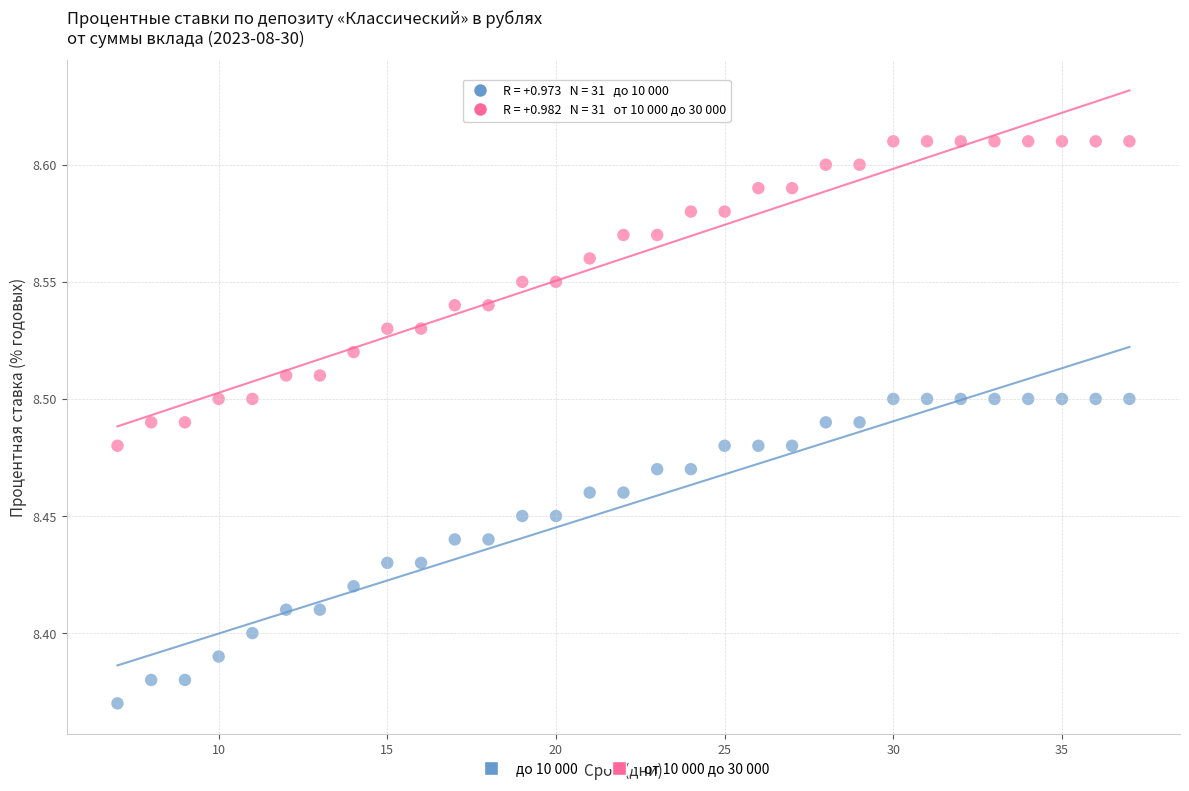

Which series reaches the maximum Y coordinate?

от 10 000 до 30 000